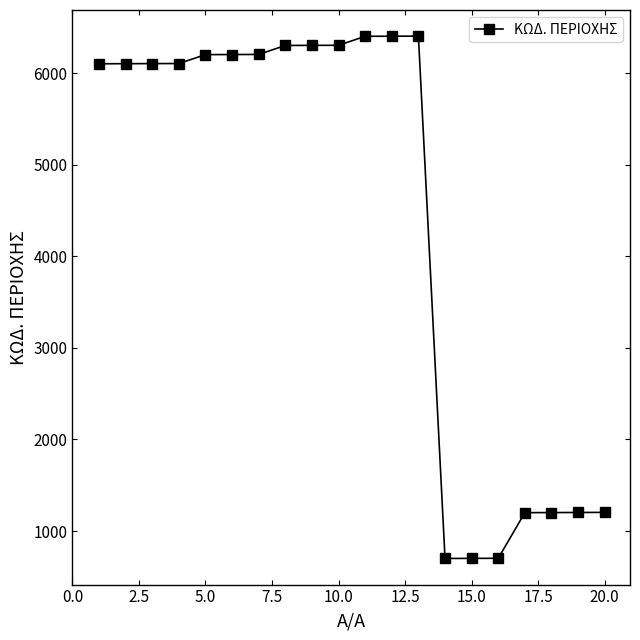

True or false: the data has more than 0 interior local peaks.

True